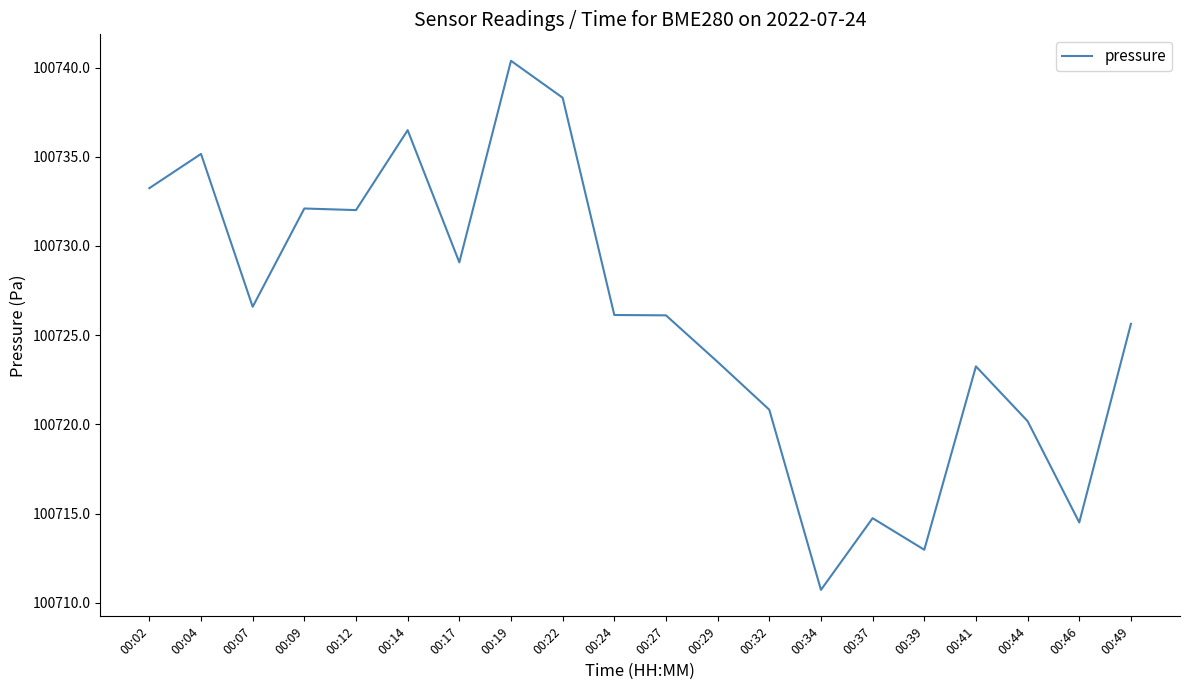

Which has a higher value, 00:46 or 00:44?

00:44